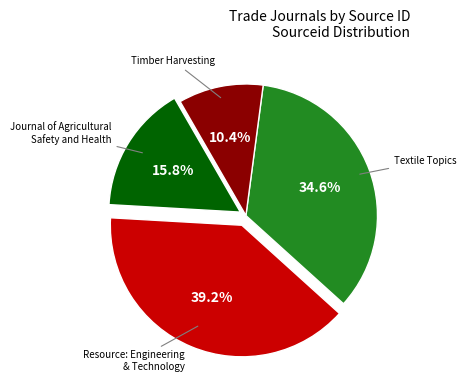

Is there a majority slice in this chart?

No